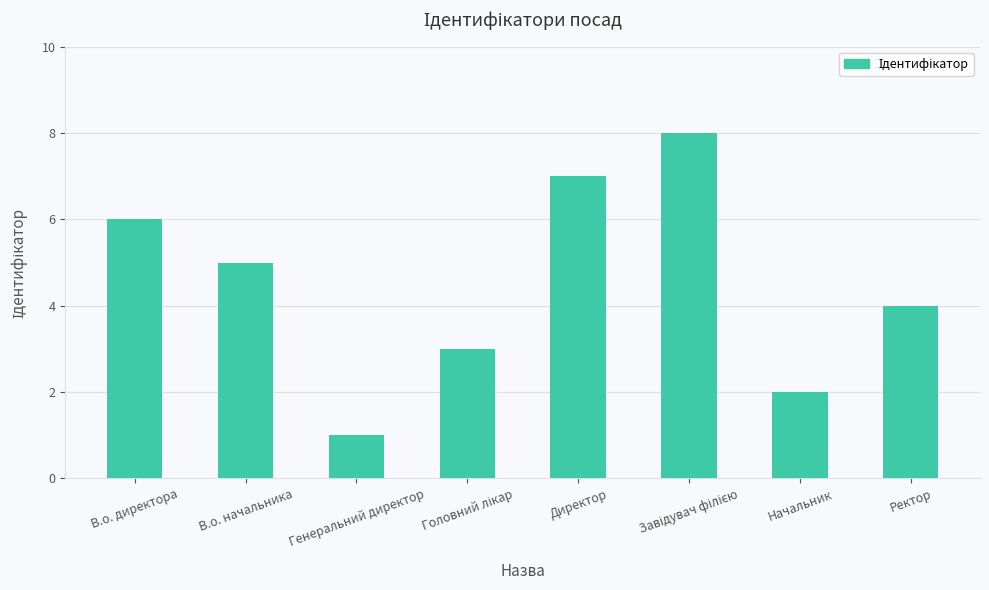

What is the difference between the second highest and minimum values?

6